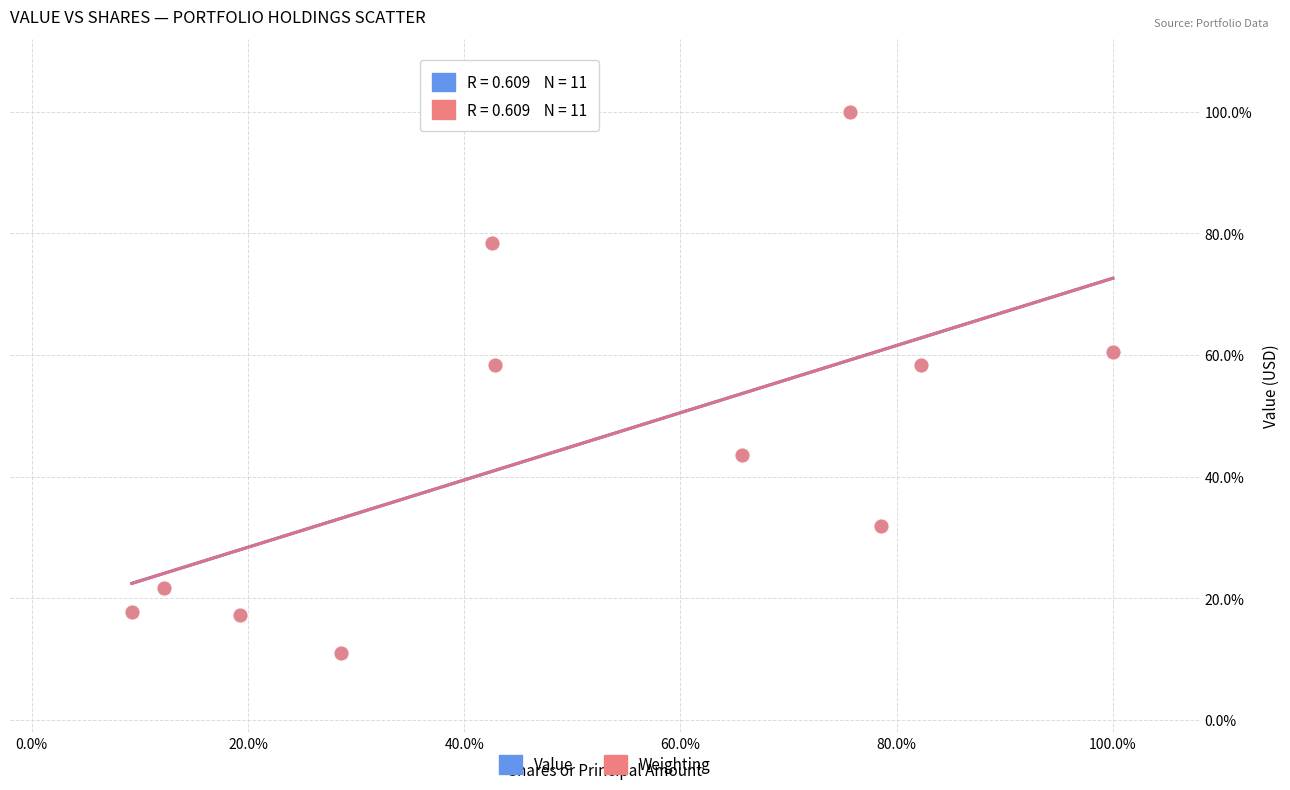

Which series has the widest spread of Y values?

Weighting